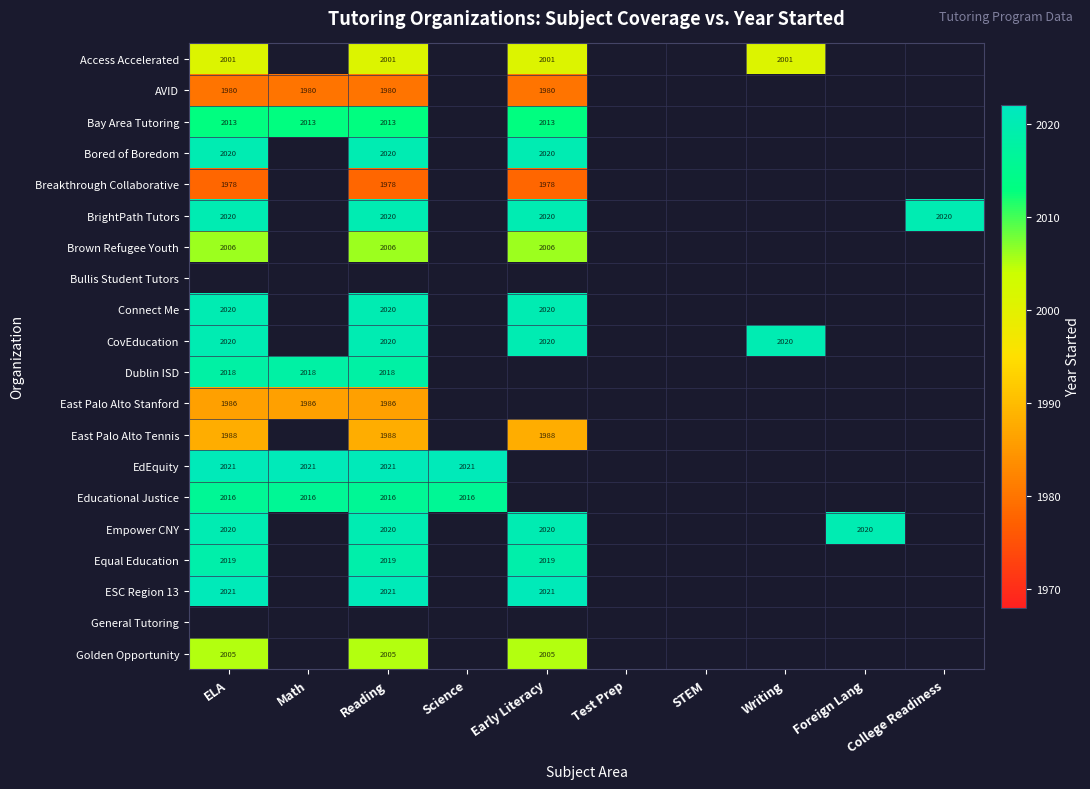

Is it true that Educational Justice equals 636.4 at Math?

False